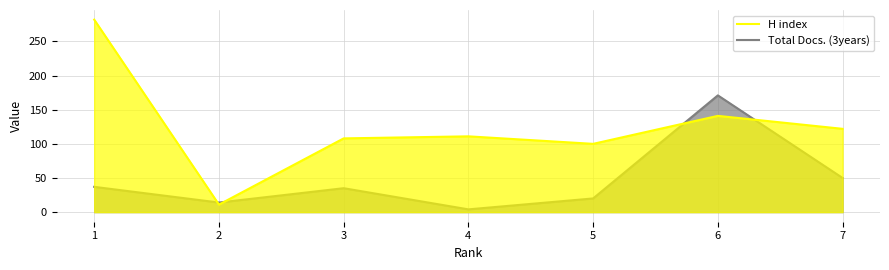

Between 3 and 5, which series saw the biggest shift?

Total Docs. (3years)